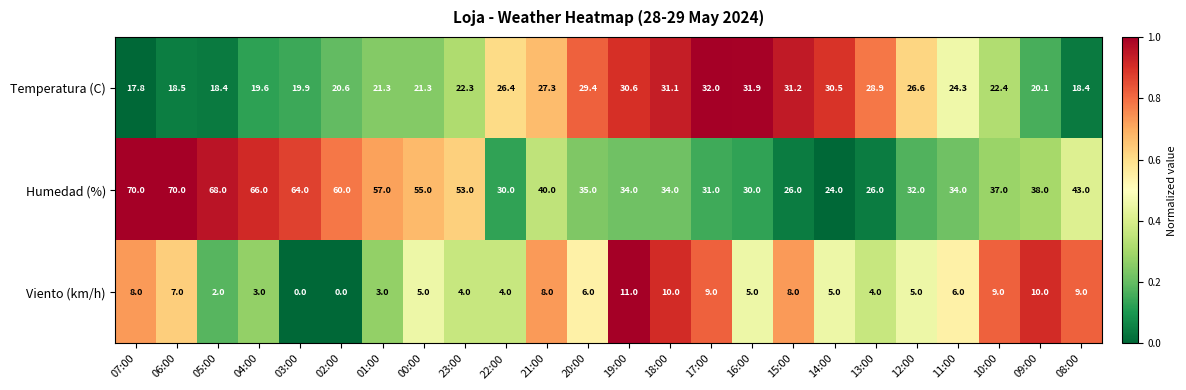

Rank the series by their average value, from highest to lowest.

Humedad (%), Temperatura (C), Viento (km/h)